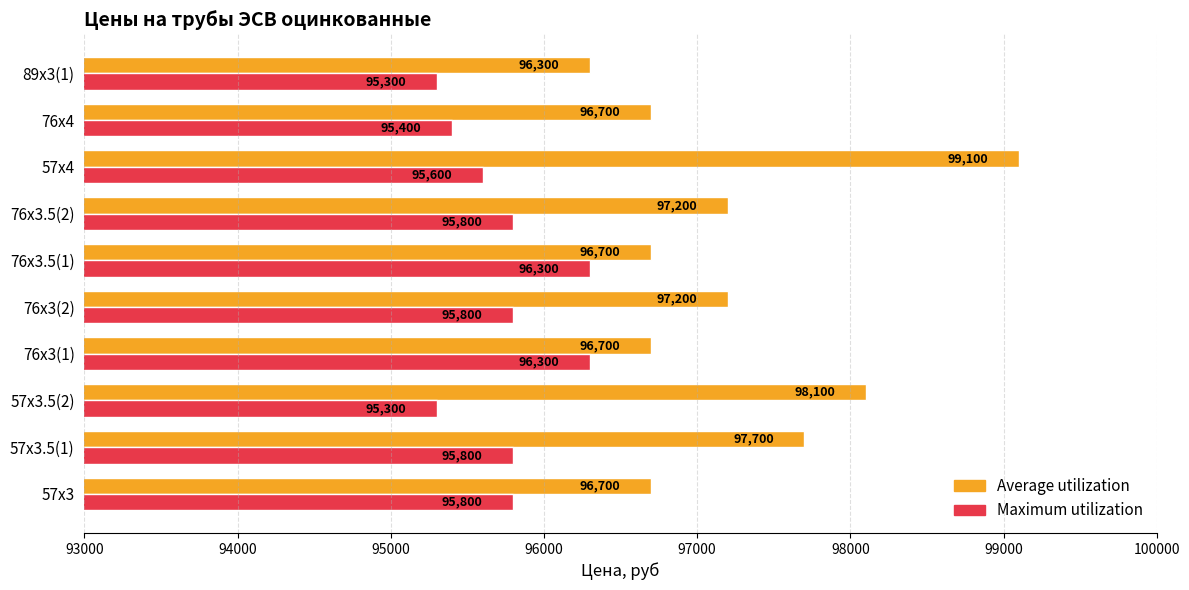

What is the difference between the second highest and second lowest values in the Average utilization series?

1400